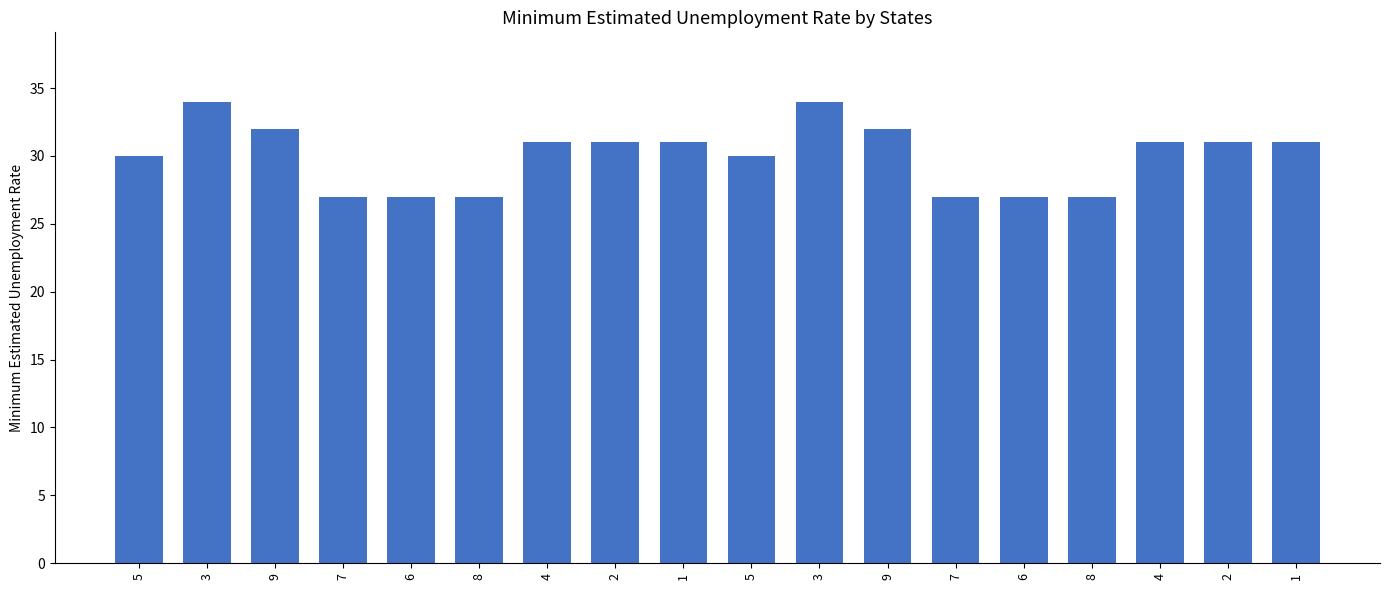

Does the chart contain any negative values?

No